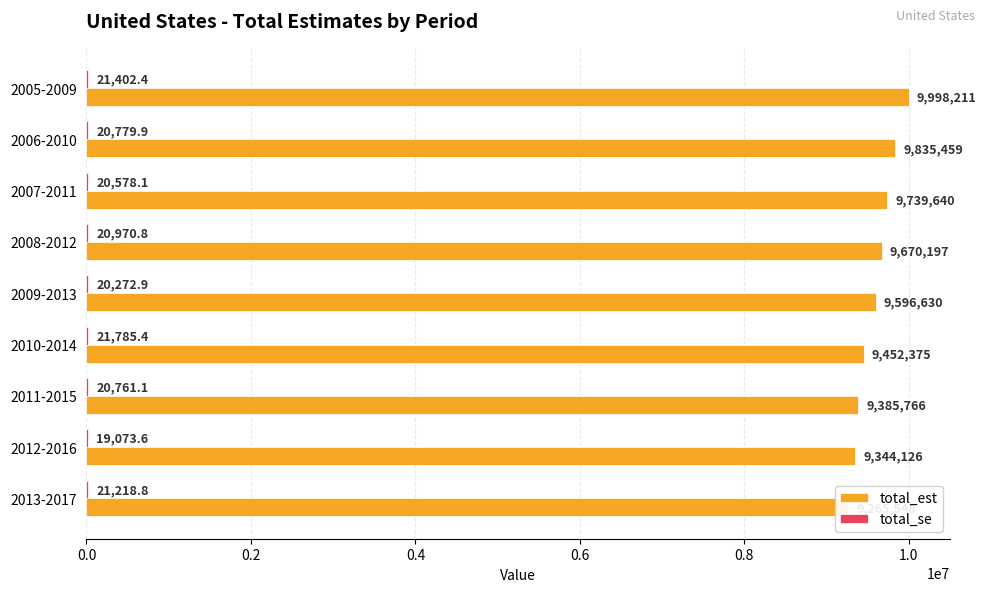

True or false: total_est has a value of 16204284.4 at 2013-2017.

False